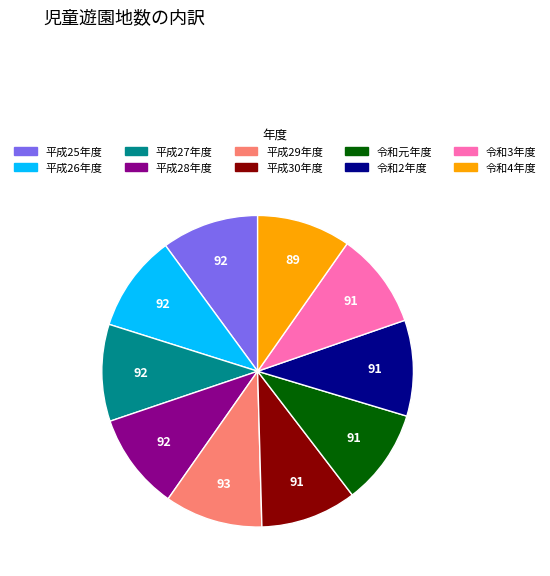

Does 令和2年度 account for over 50% of the chart?

No